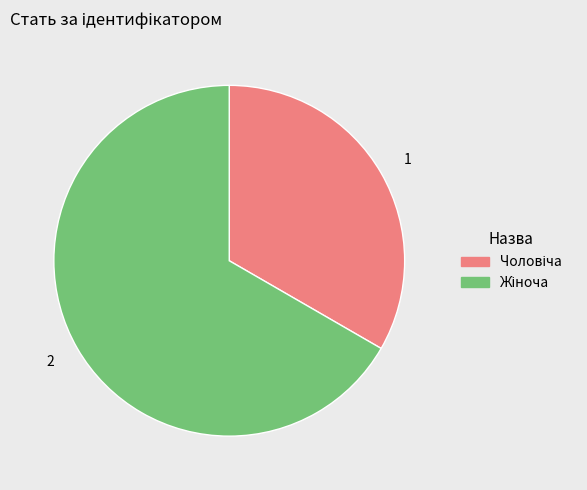

Is there a majority slice in this chart?

Yes